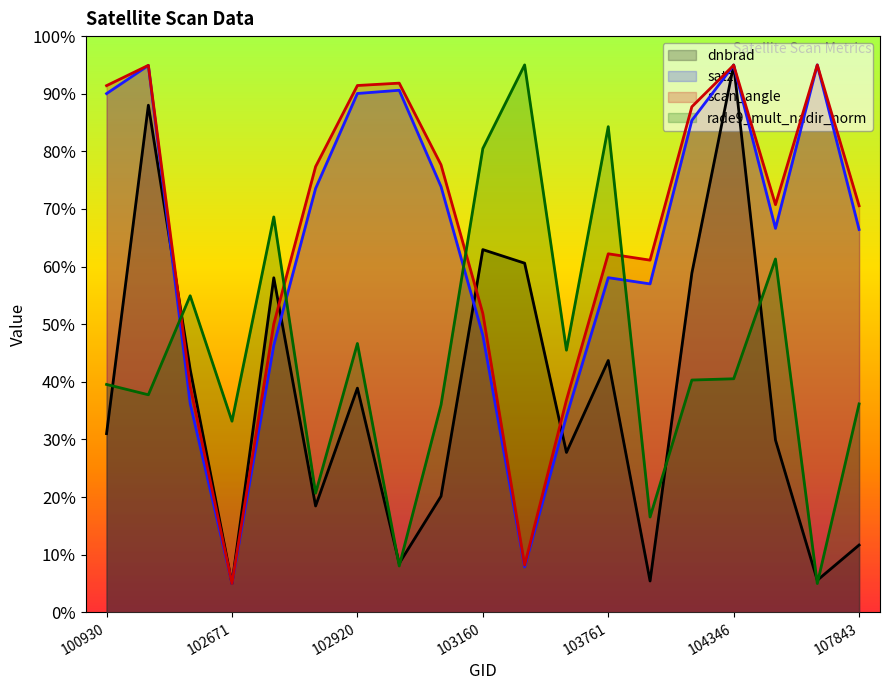

Does the chart have visible grid lines?

No